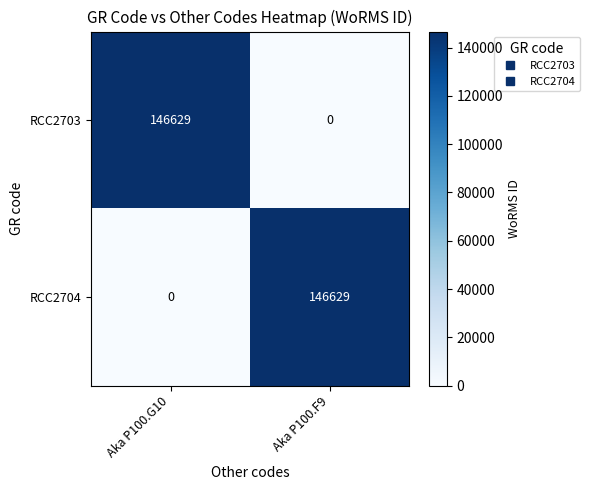

Count the number of data series in this chart.

2